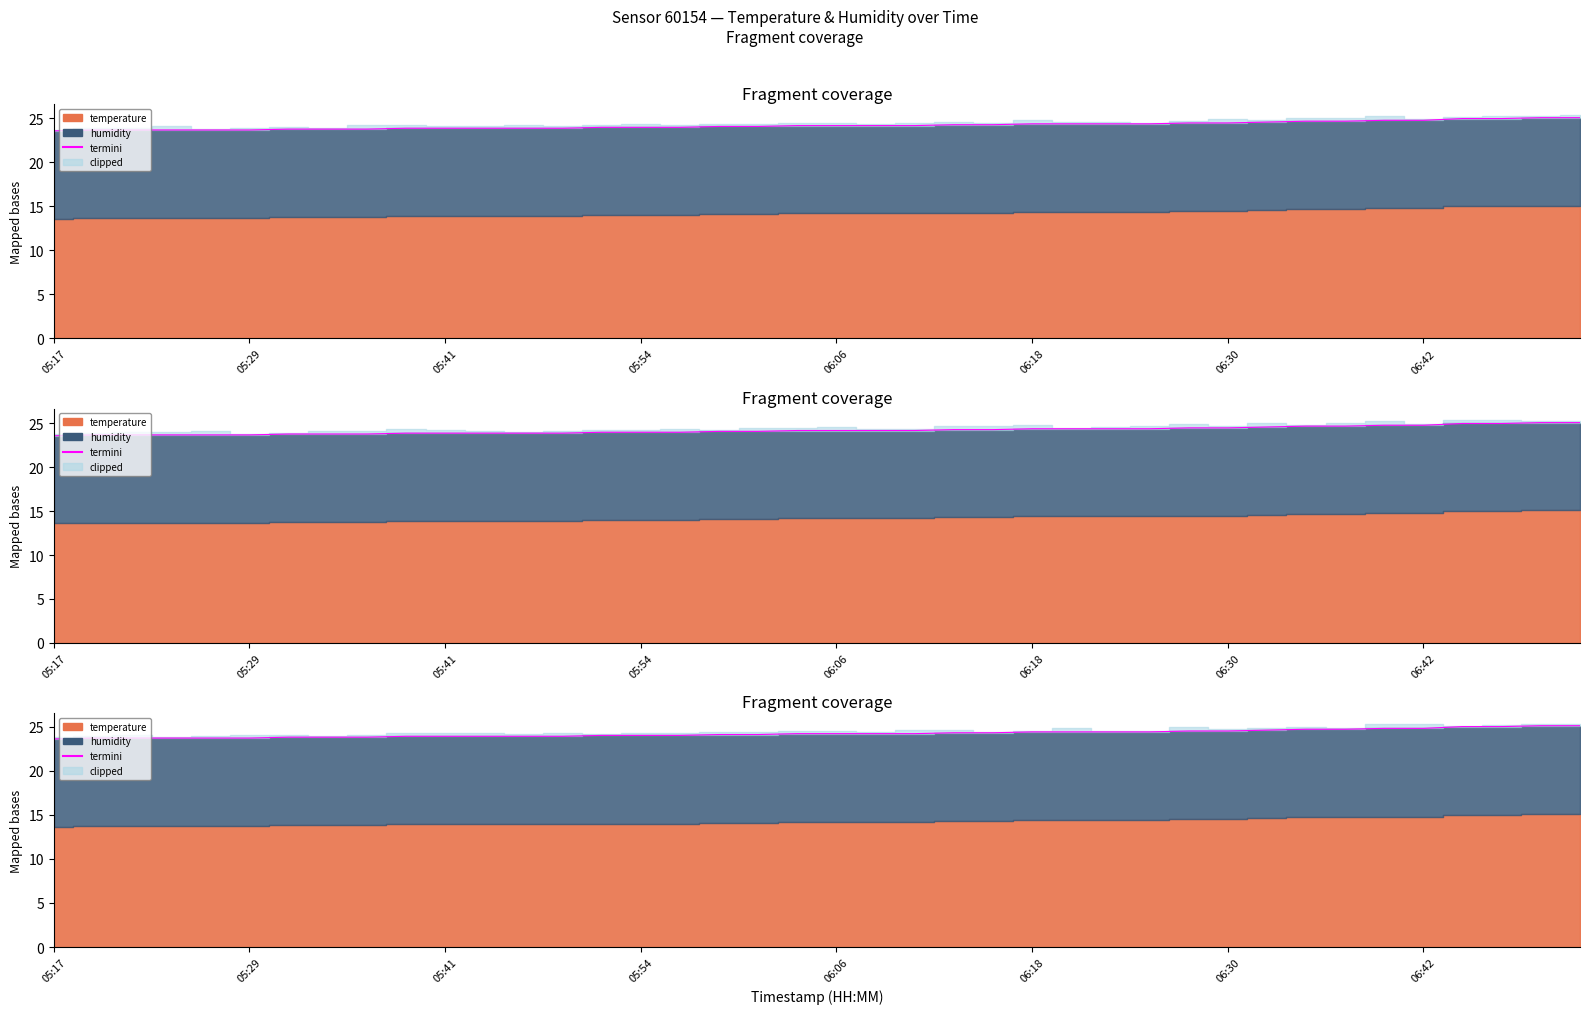

How many data points does each series have?

40